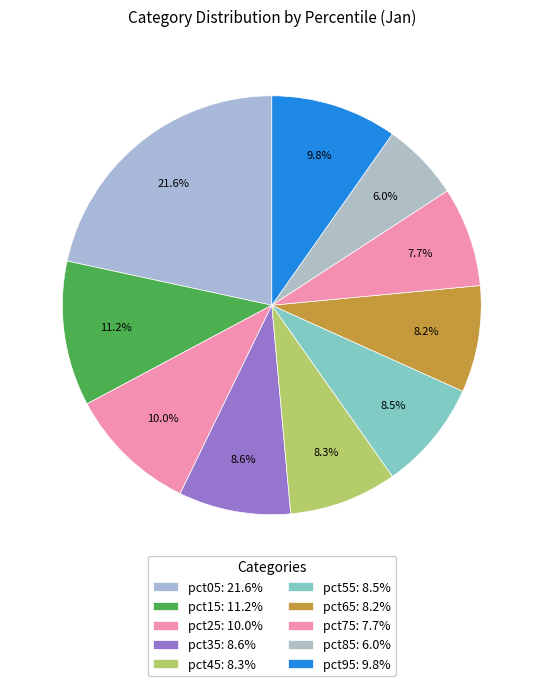

Is there any slice that represents more than half of the pie?

No